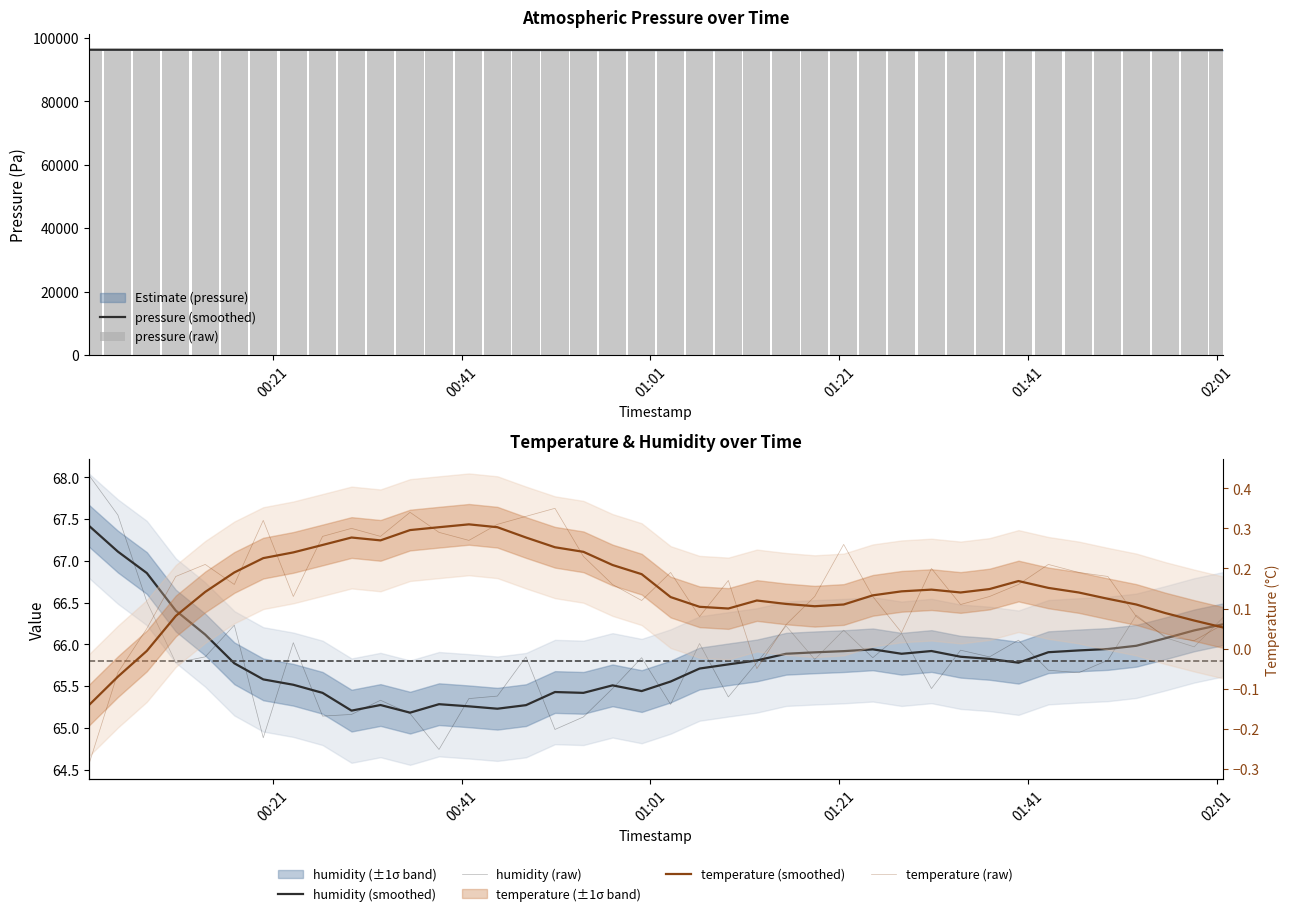

Rank the series by their maximum value, from lowest to highest.

temperature (smoothed), temperature (raw), humidity (smoothed), humidity (raw), pressure (smoothed), pressure (raw)